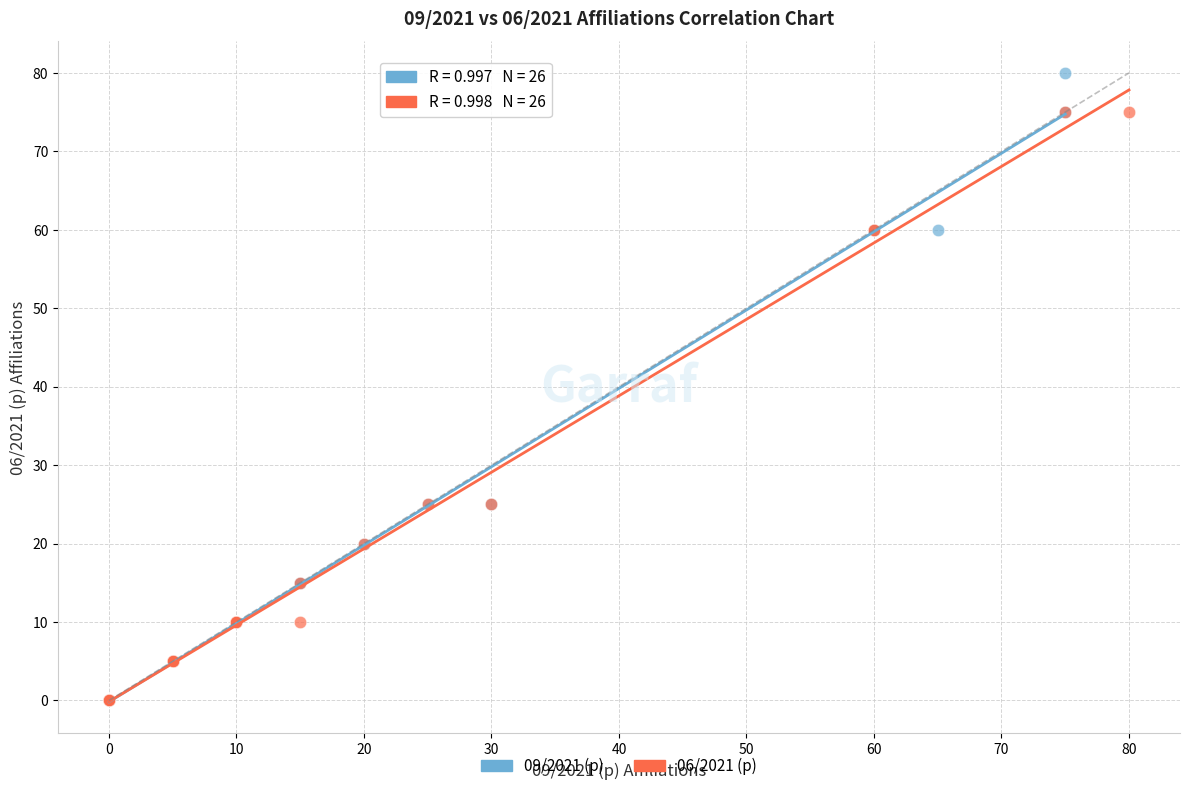

What are all the series names shown in the legend?

09/2021 (p), 06/2021 (p)